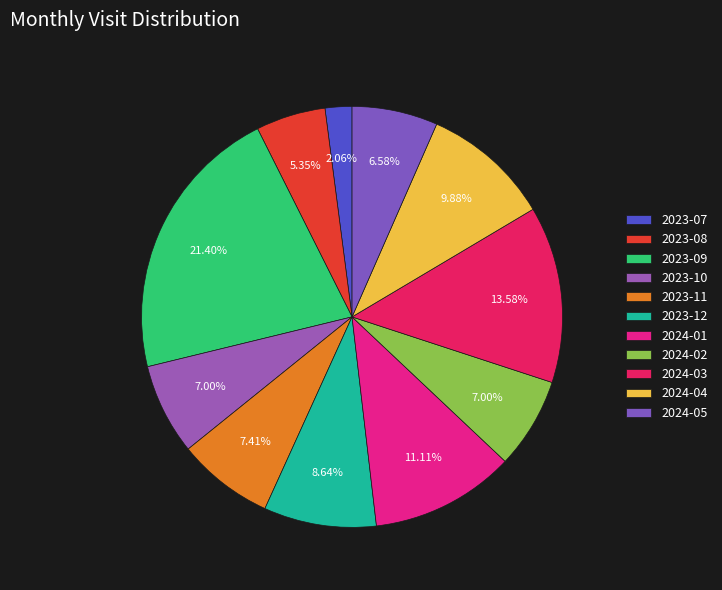

Which has a higher value, 2024-02 or 2023-12?

2023-12